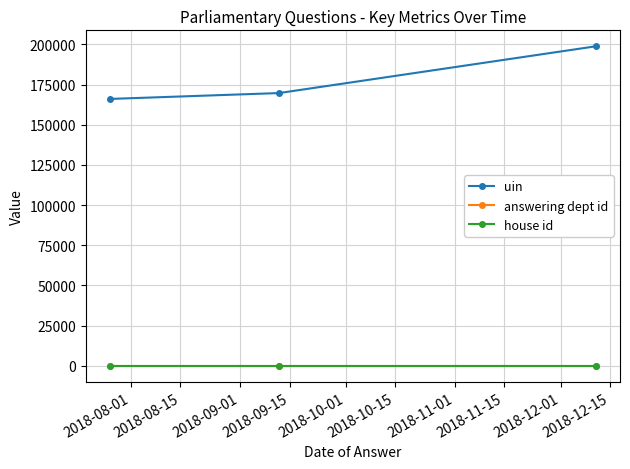

Which series has the largest total across all categories?

uin